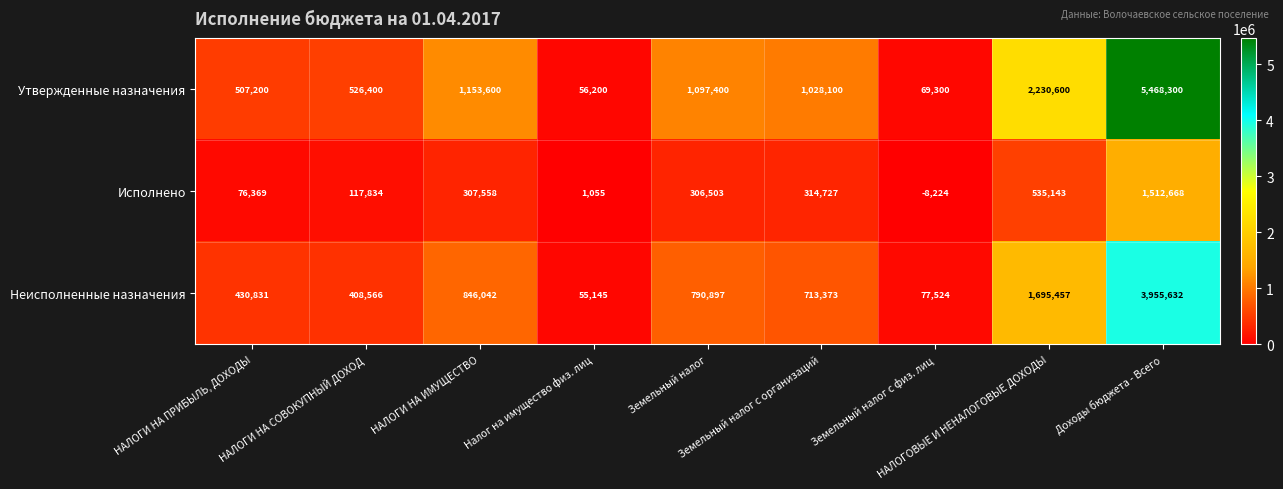

Which series has the largest range (max minus min)?

Утвержденные назначения